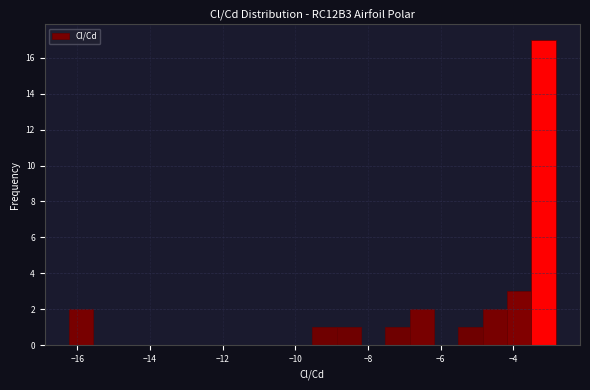

Around what value on the x-axis is the tallest bar? Give the approximate position of its centre, as read against the axis.

-3.2